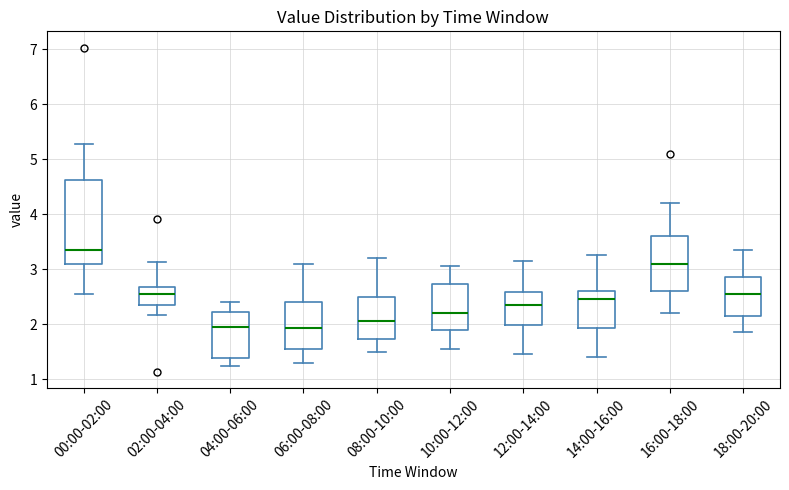

Where does the median line of the box for 10:00-12:00 sit on the y-axis? The values are not printed on the chart, so give them approximately, as read against the axis.

2.2